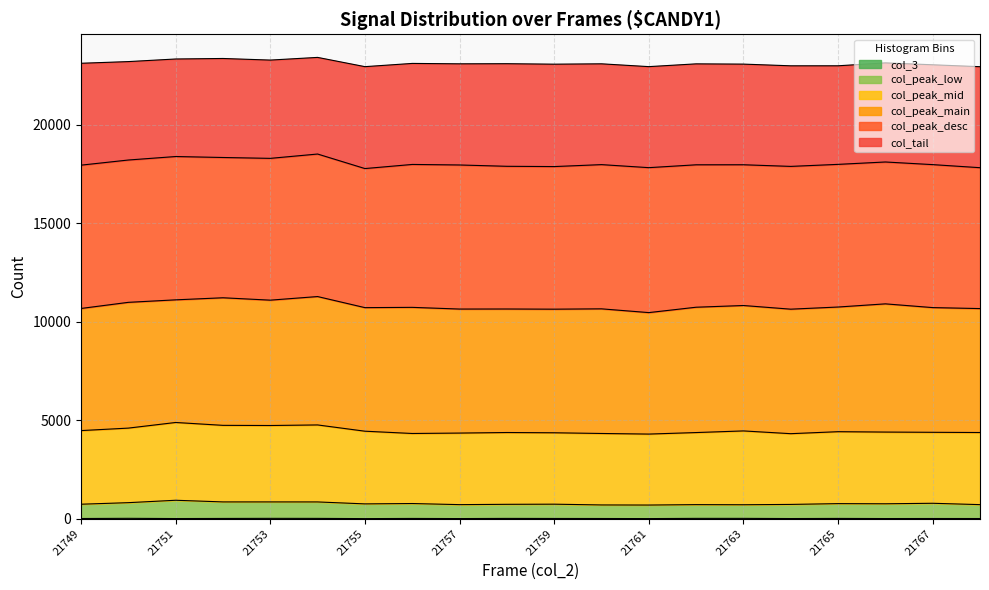

At which category does col_peak reach its first local valley?

21753